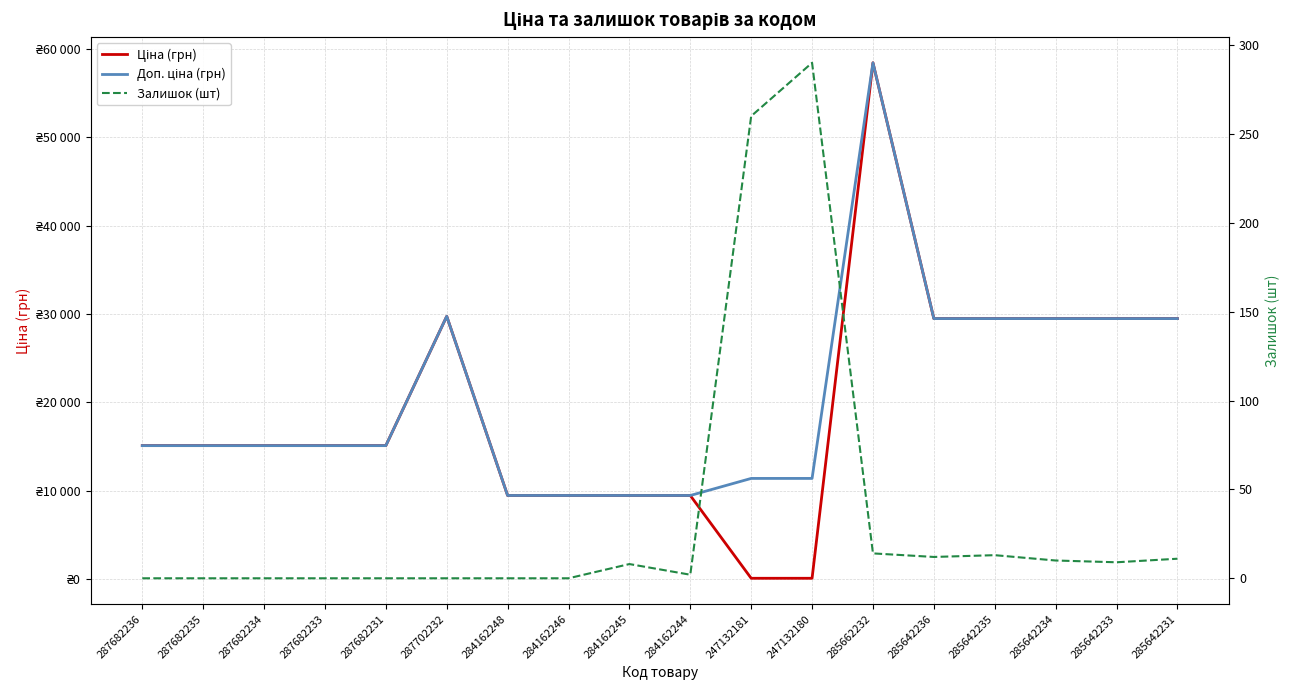

At 247132180, list the series in order from largest to smallest.

Доп. ціна (грн), Залишок (шт), Ціна (грн)